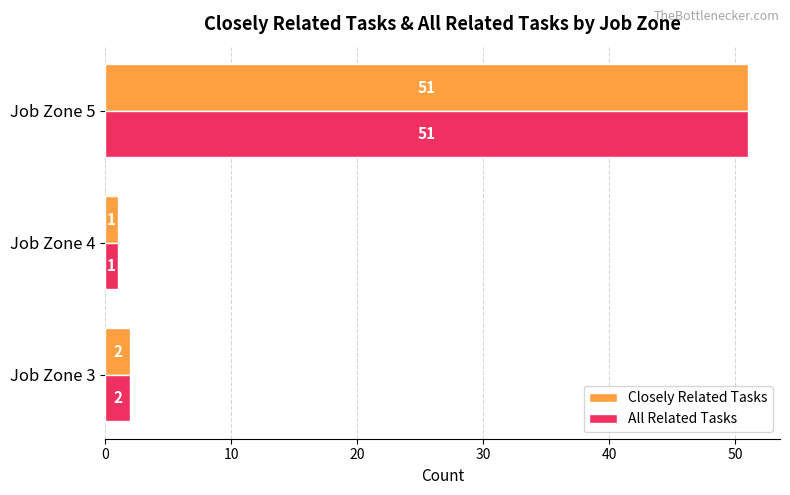

What value does the All Related Tasks series have at Job Zone 5, to the nearest 10?

50